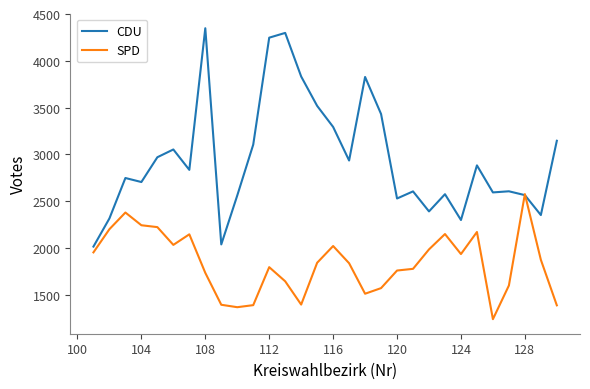

Rank the series by their maximum value, from highest to lowest.

CDU, SPD